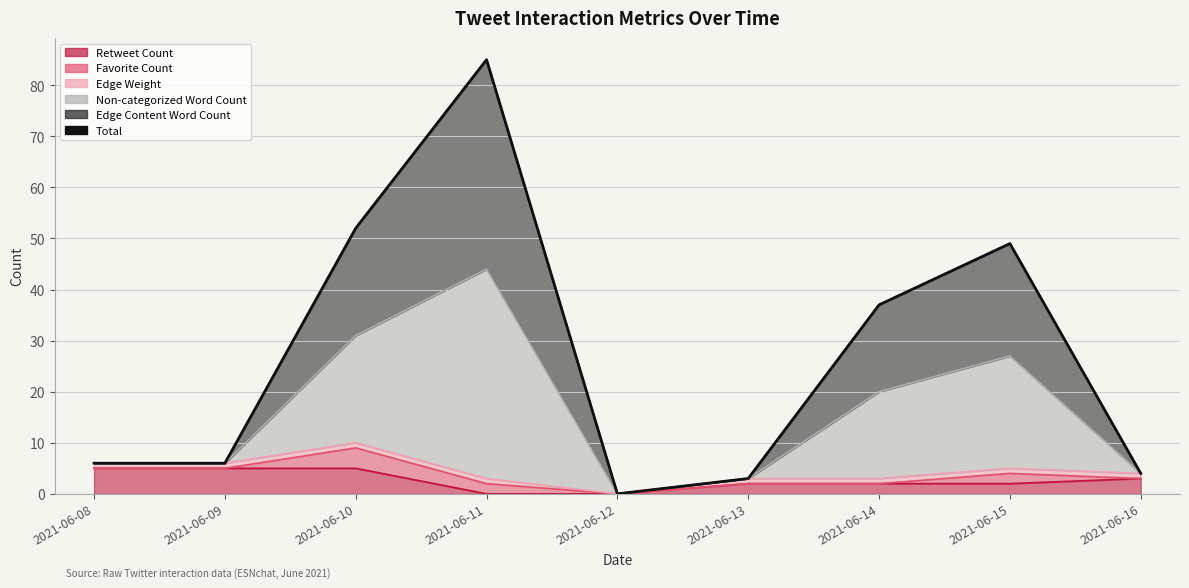

Rank the categories by value from lowest to highest.

2021-06-12, 2021-06-13, 2021-06-16, 2021-06-08, 2021-06-09, 2021-06-14, 2021-06-15, 2021-06-10, 2021-06-11